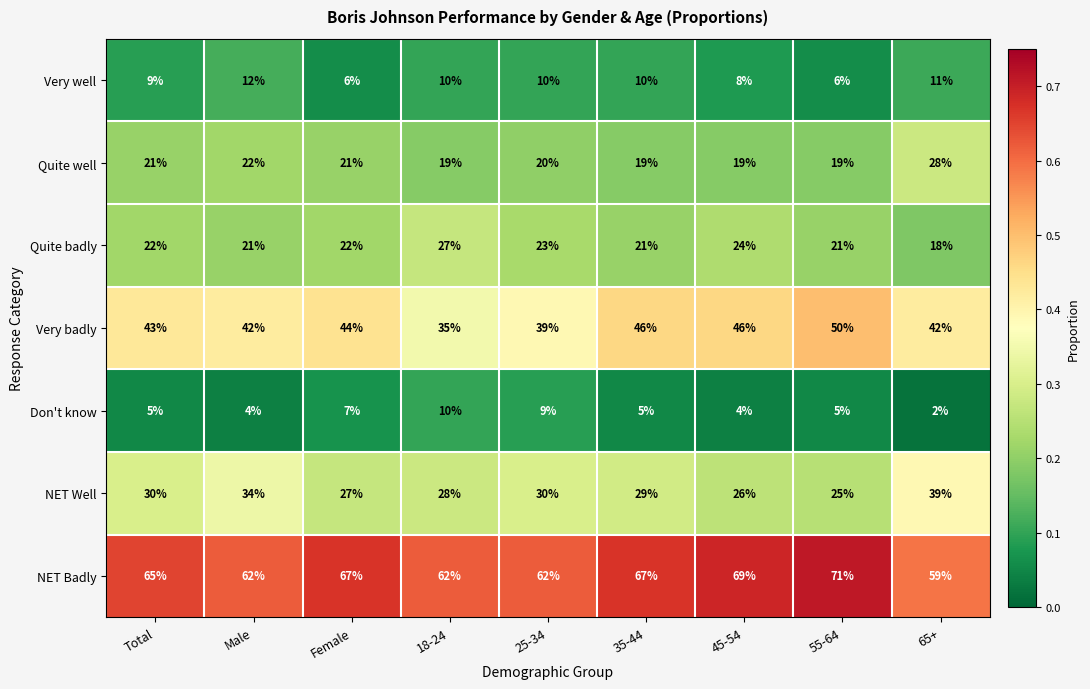

What is the minimum value for Quite badly?

18